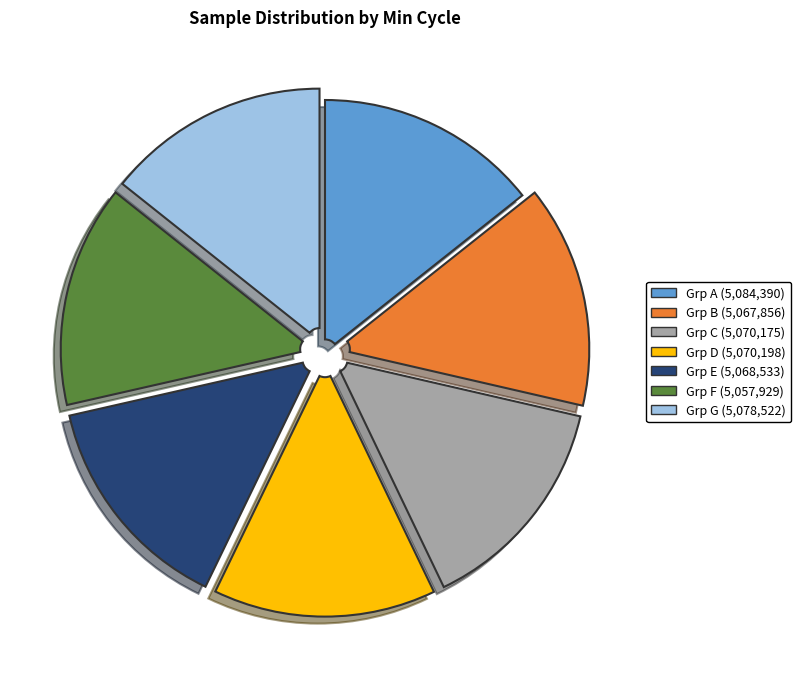

Does any single category account for the majority?

No